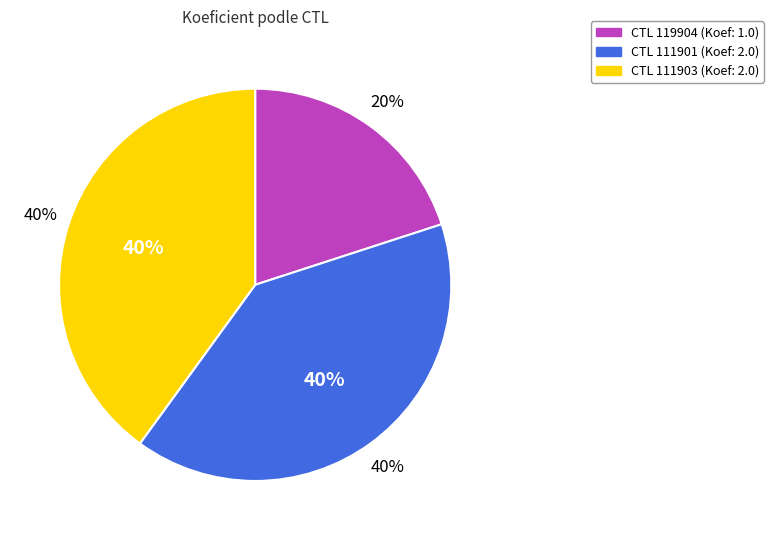

What is the change in value from 119904 to 111903?

+1